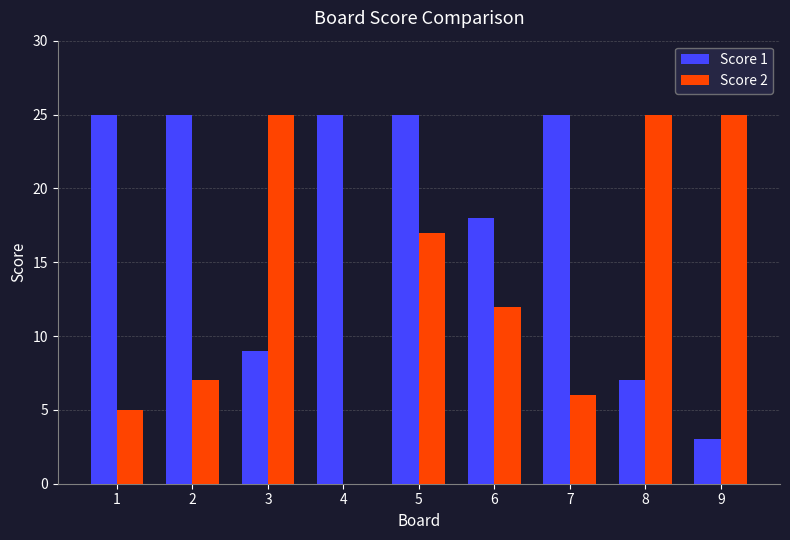

Count the number of categories in the chart.

9